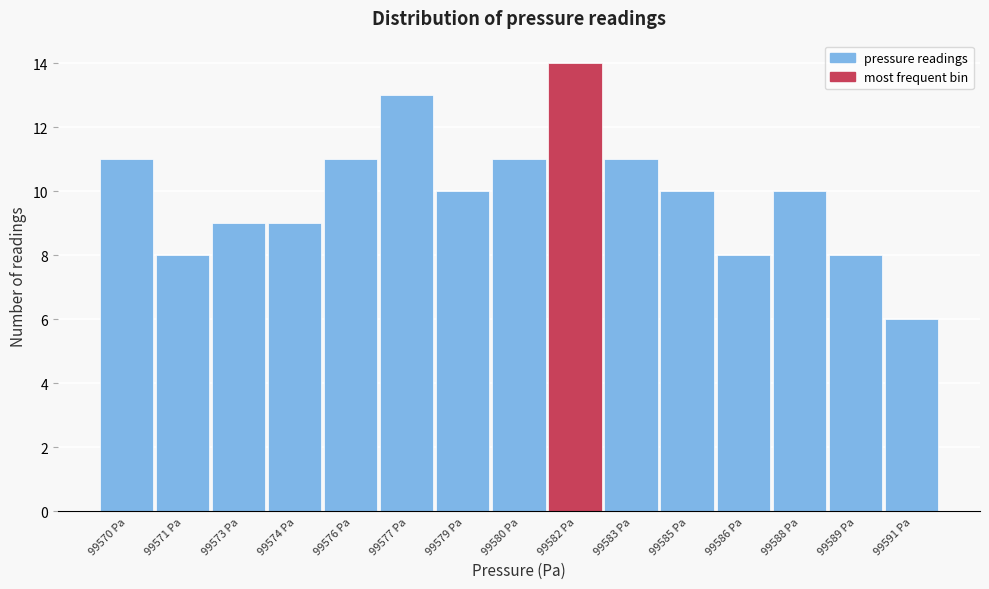

Reading left to right, transcribe all the data shown in this chart.

11	8	9	9	11	13	10	11	14	11	10	8	10	8	6